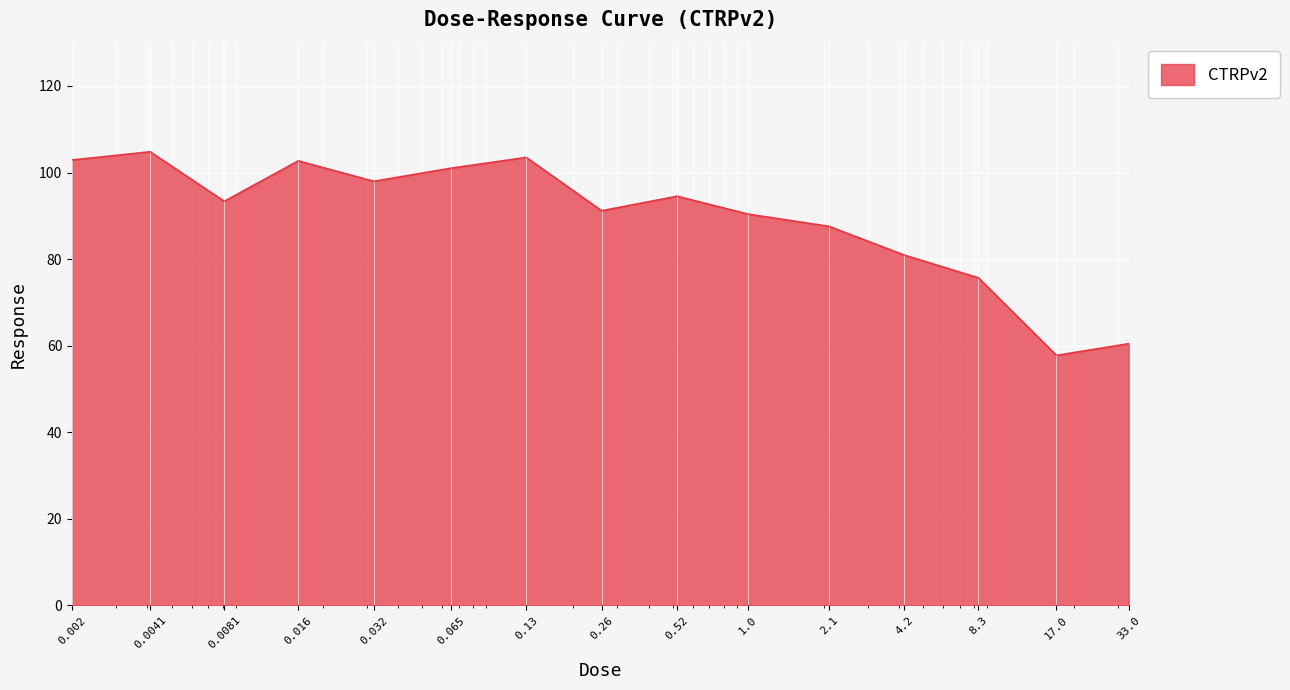

What is the minimum value shown in the chart?

57.8